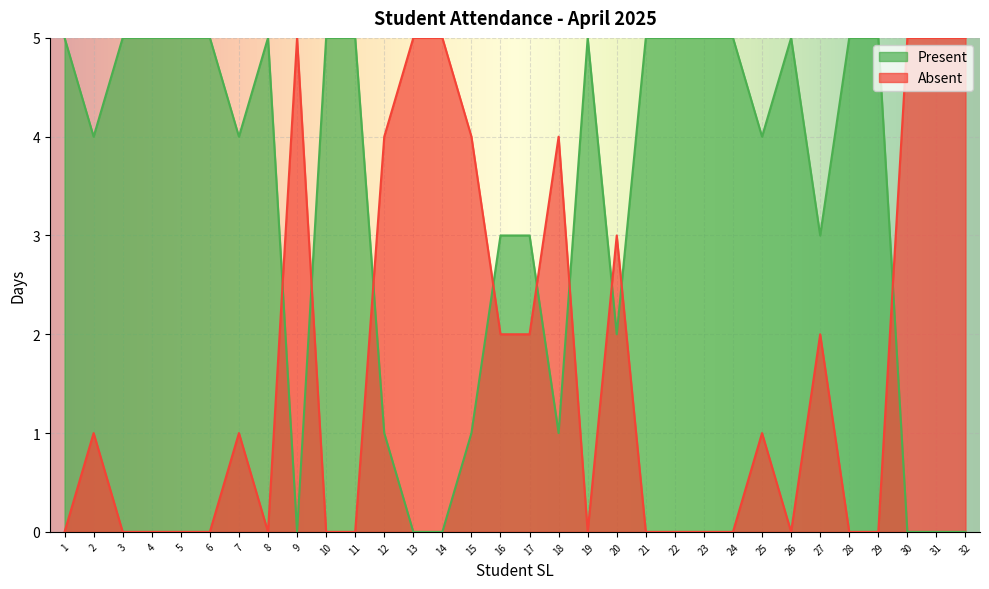

Which series has the widest spread of values?

Present